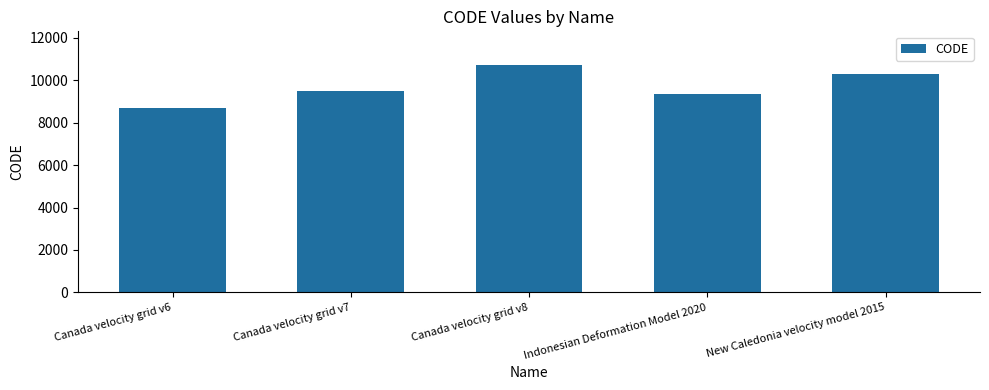

What is the ratio of the value at Canada velocity grid v7 to the value at New Caledonia velocity model 2015?

0.9